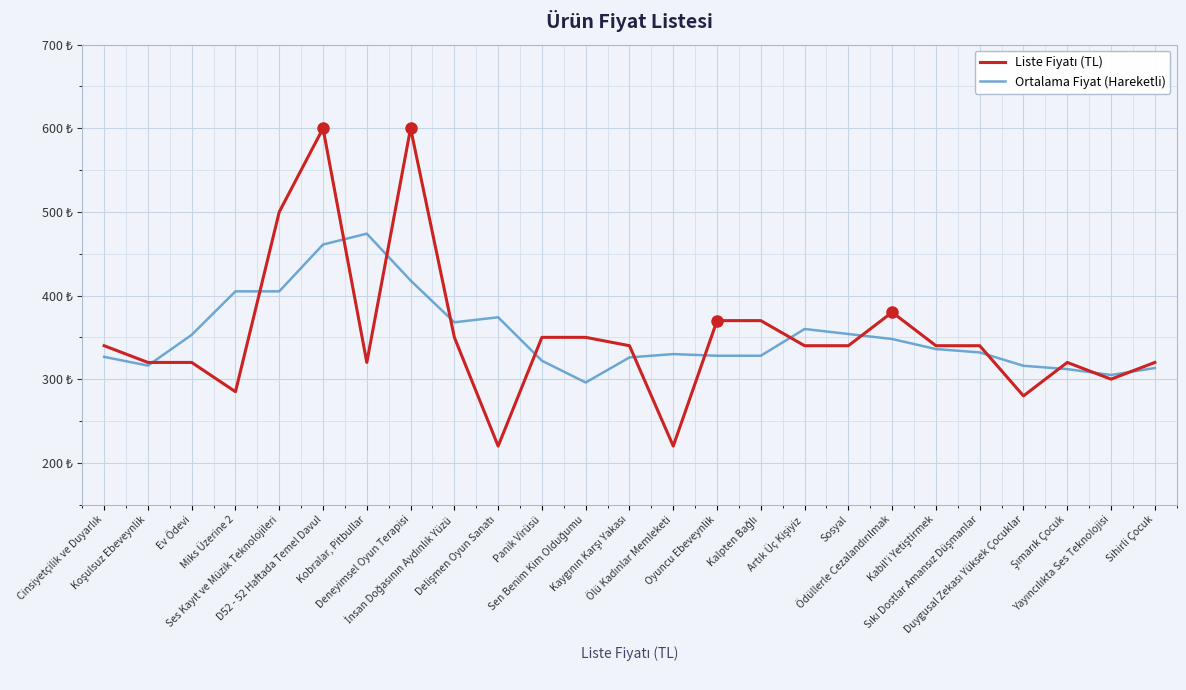

Reading left to right, what are all the values shown in this chart?

Liste Fiyatı (TL): Cinsiyetçilik ve Duyarlık=340.0	Koşulsuz Ebeveynlik=320.0	Ev Ödevi=320.0	Miks Üzerine 2=285.0	Ses Kayıt ve Müzik Teknolojileri=500.0	D52 - 52 Haftada Temel Davul=600.0	Kobralar, Pitbullar=320.0	Deneyimsel Oyun Terapisi=600.0	İnsan Doğasının Aydınlık Yüzü=350.0	Delişmen Oyun Sanatı=220.0	Panik Virüsü=350.0	Sen Benim Kim Olduğumu=350.0	Kaygının Karşı Yakası=340.0	Ölü Kadınlar Memleketi=220.0	Oyuncu Ebeveynlik=370.0	Kalpten Bağlı=370.0	Artık Üç Kişiyiz=340.0	Sosyal=340.0	Ödüllerle Cezalandırılmak=380.0	Kabil'i Yetiştirmek=340.0	Sıkı Dostlar Amansız Düşmanlar=340.0	Duygusal Zekası Yüksek Çocuklar=280.0	Şımarık Çocuk=320.0	Yayıncılıkta Ses Teknolojisi=300.0	Sihirli Çocuk=320.0
Ortalama Fiyat (Hareketli): Cinsiyetçilik ve Duyarlık=326.7	Koşulsuz Ebeveynlik=316.2	Ev Ödevi=353.0	Miks Üzerine 2=405.0	Ses Kayıt ve Müzik Teknolojileri=405.0	D52 - 52 Haftada Temel Davul=461.0	Kobralar, Pitbullar=474.0	Deneyimsel Oyun Terapisi=418.0	İnsan Doğasının Aydınlık Yüzü=368.0	Delişmen Oyun Sanatı=374.0	Panik Virüsü=322.0	Sen Benim Kim Olduğumu=296.0	Kaygının Karşı Yakası=326.0	Ölü Kadınlar Memleketi=330.0	Oyuncu Ebeveynlik=328.0	Kalpten Bağlı=328.0	Artık Üç Kişiyiz=360.0	Sosyal=354.0	Ödüllerle Cezalandırılmak=348.0	Kabil'i Yetiştirmek=336.0	Sıkı Dostlar Amansız Düşmanlar=332.0	Duygusal Zekası Yüksek Çocuklar=316.0	Şımarık Çocuk=312.0	Yayıncılıkta Ses Teknolojisi=305.0	Sihirli Çocuk=313.3